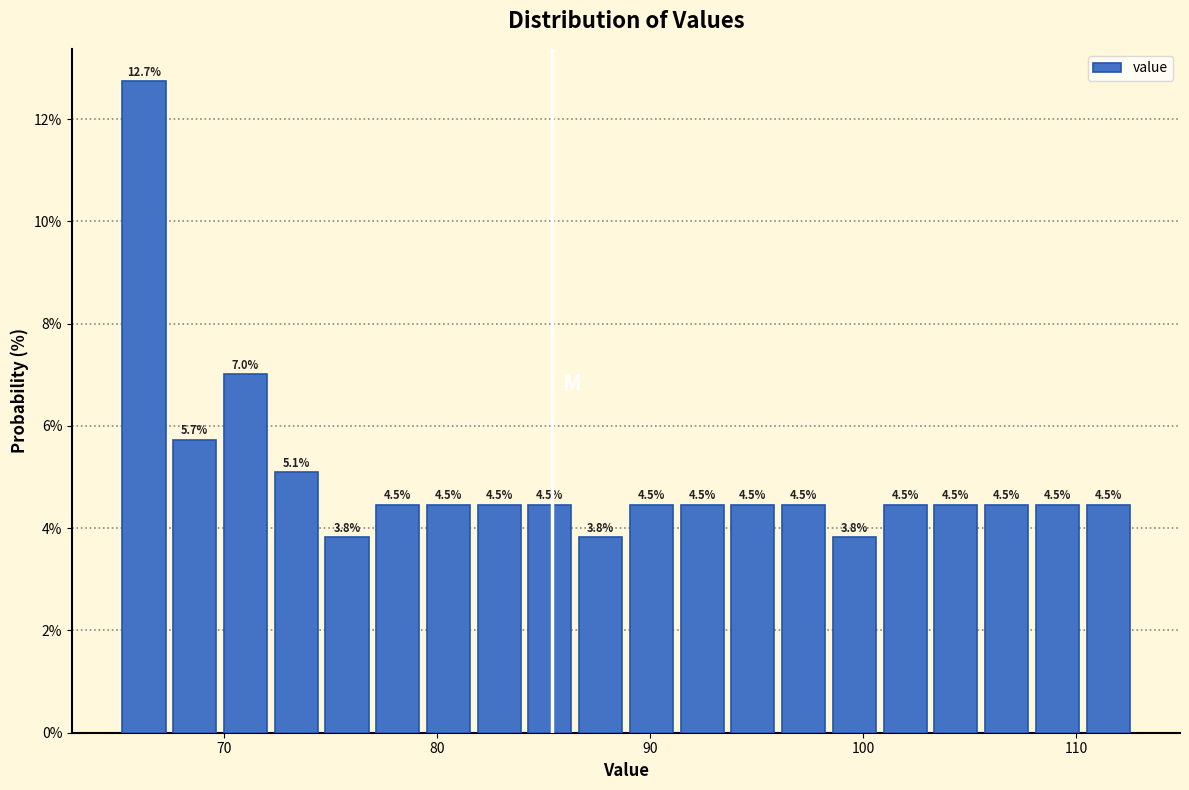

Read against the x-axis, roughly where is the centre of the tallest bar?

66